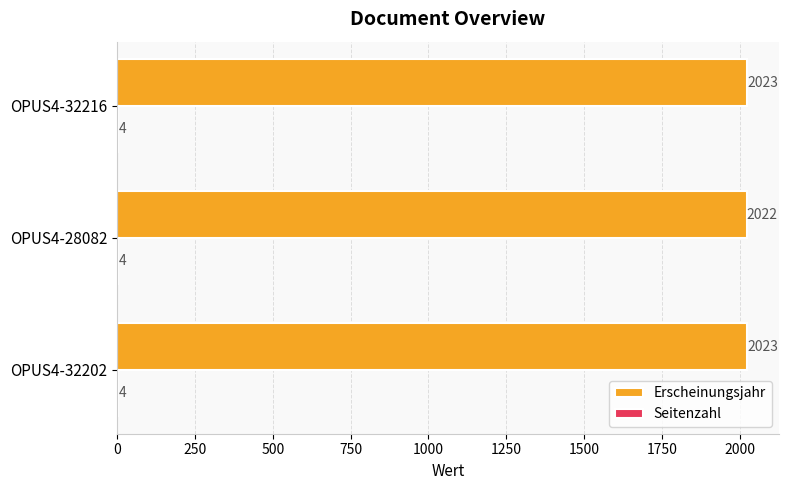

The Erscheinungsjahr series shows 2023 at OPUS4-32202. True or false?

True